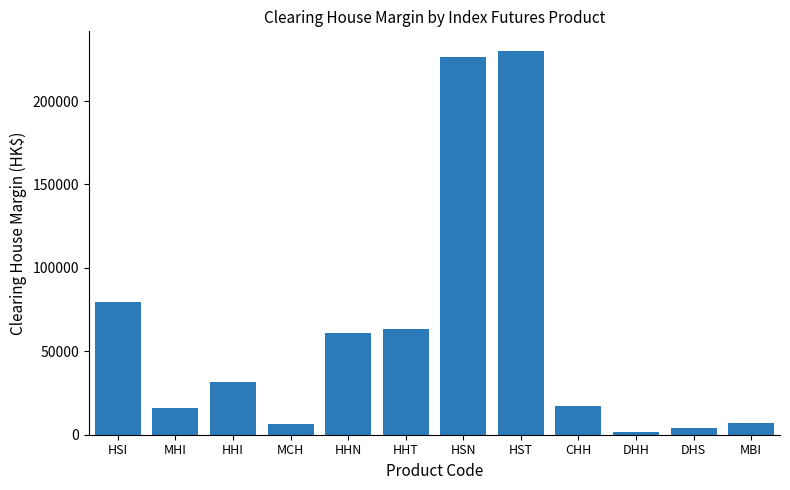

Reading left to right, extract all data points from this chart.

79600	15920	31350	6270	60680	63140	226160	230300	16940	1590	3930	7290